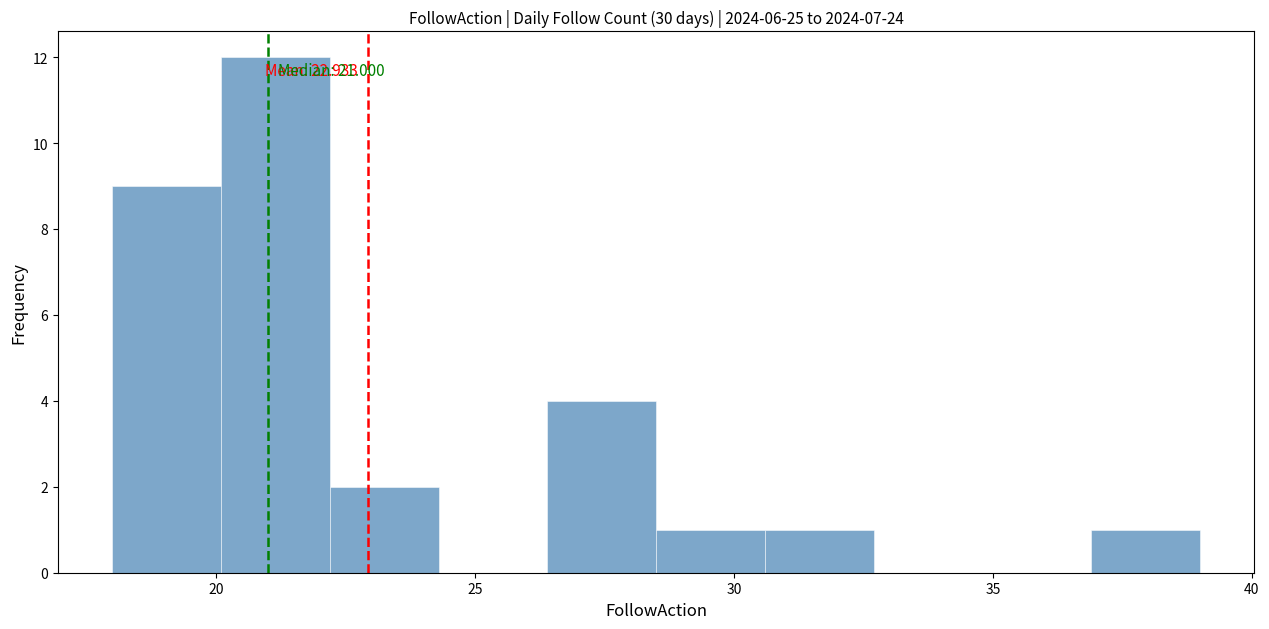

Which range on the x-axis has the tallest bar?

20.1 to 22.2